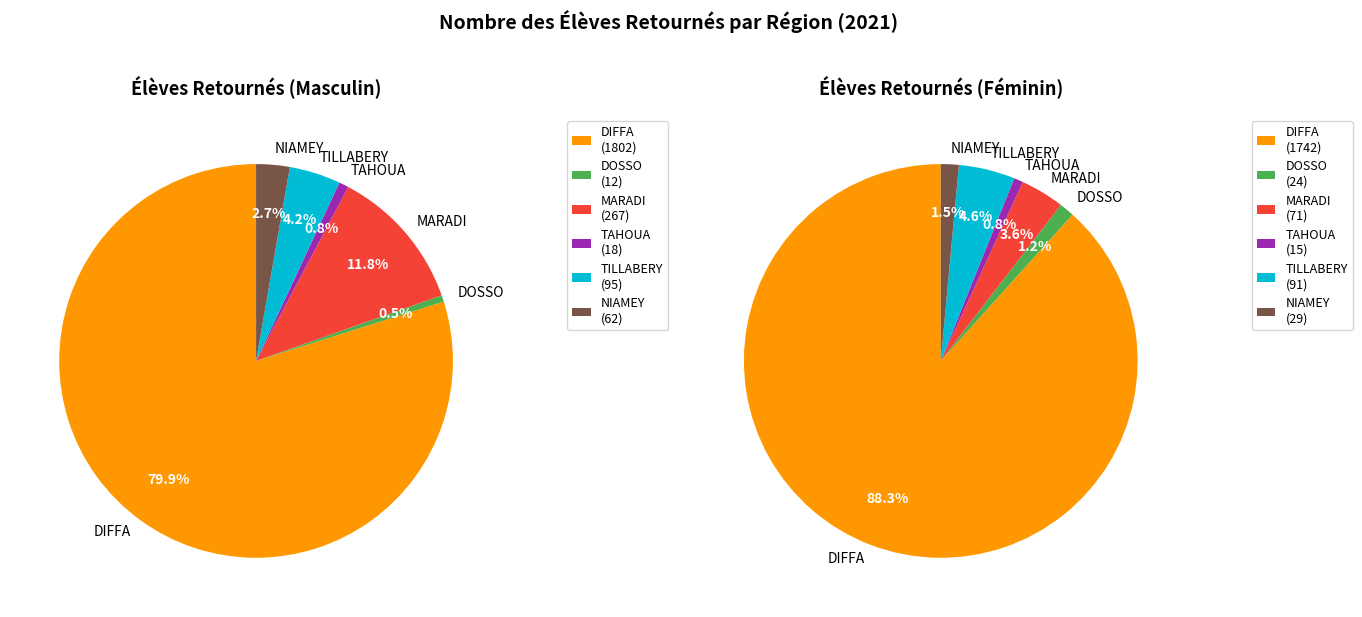

What percentage is the NIAMEY slice, to the nearest percent?

1%